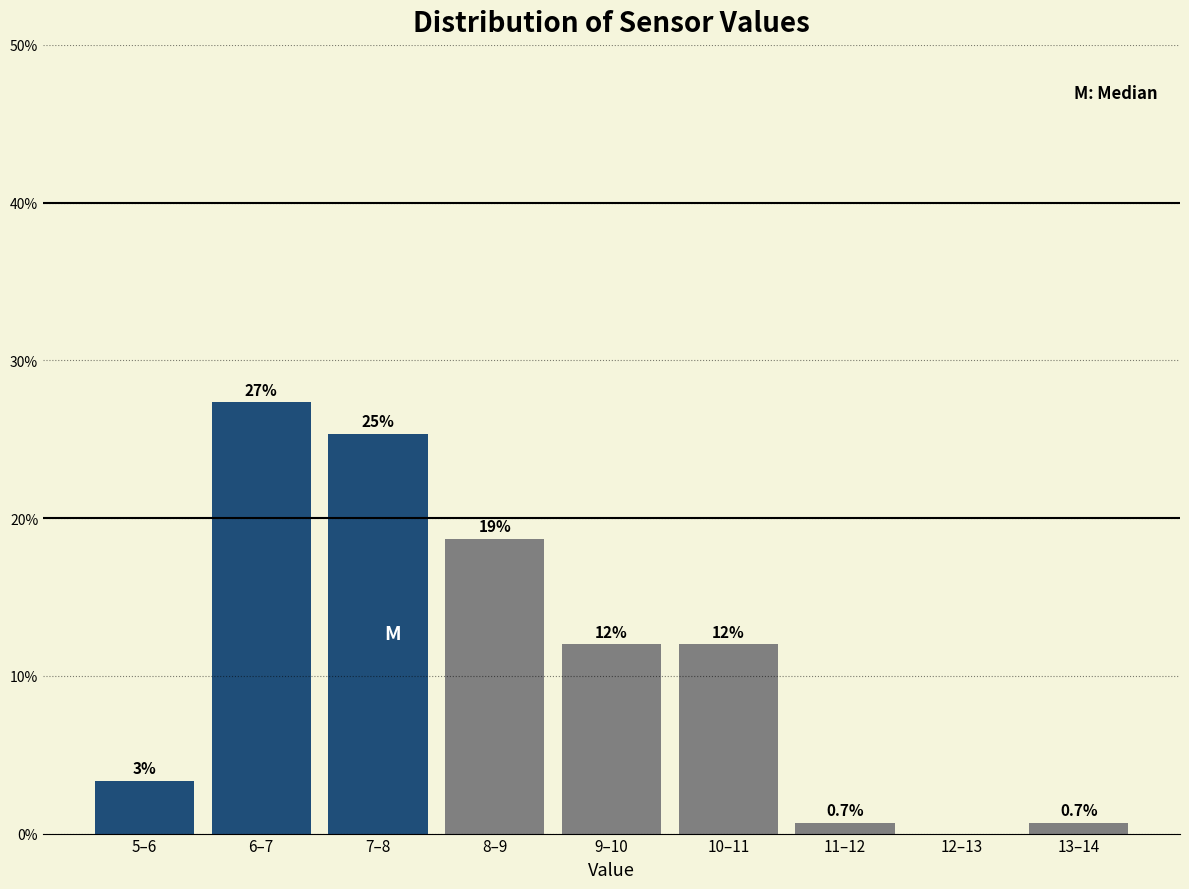

What is the greatest value displayed?

27.3